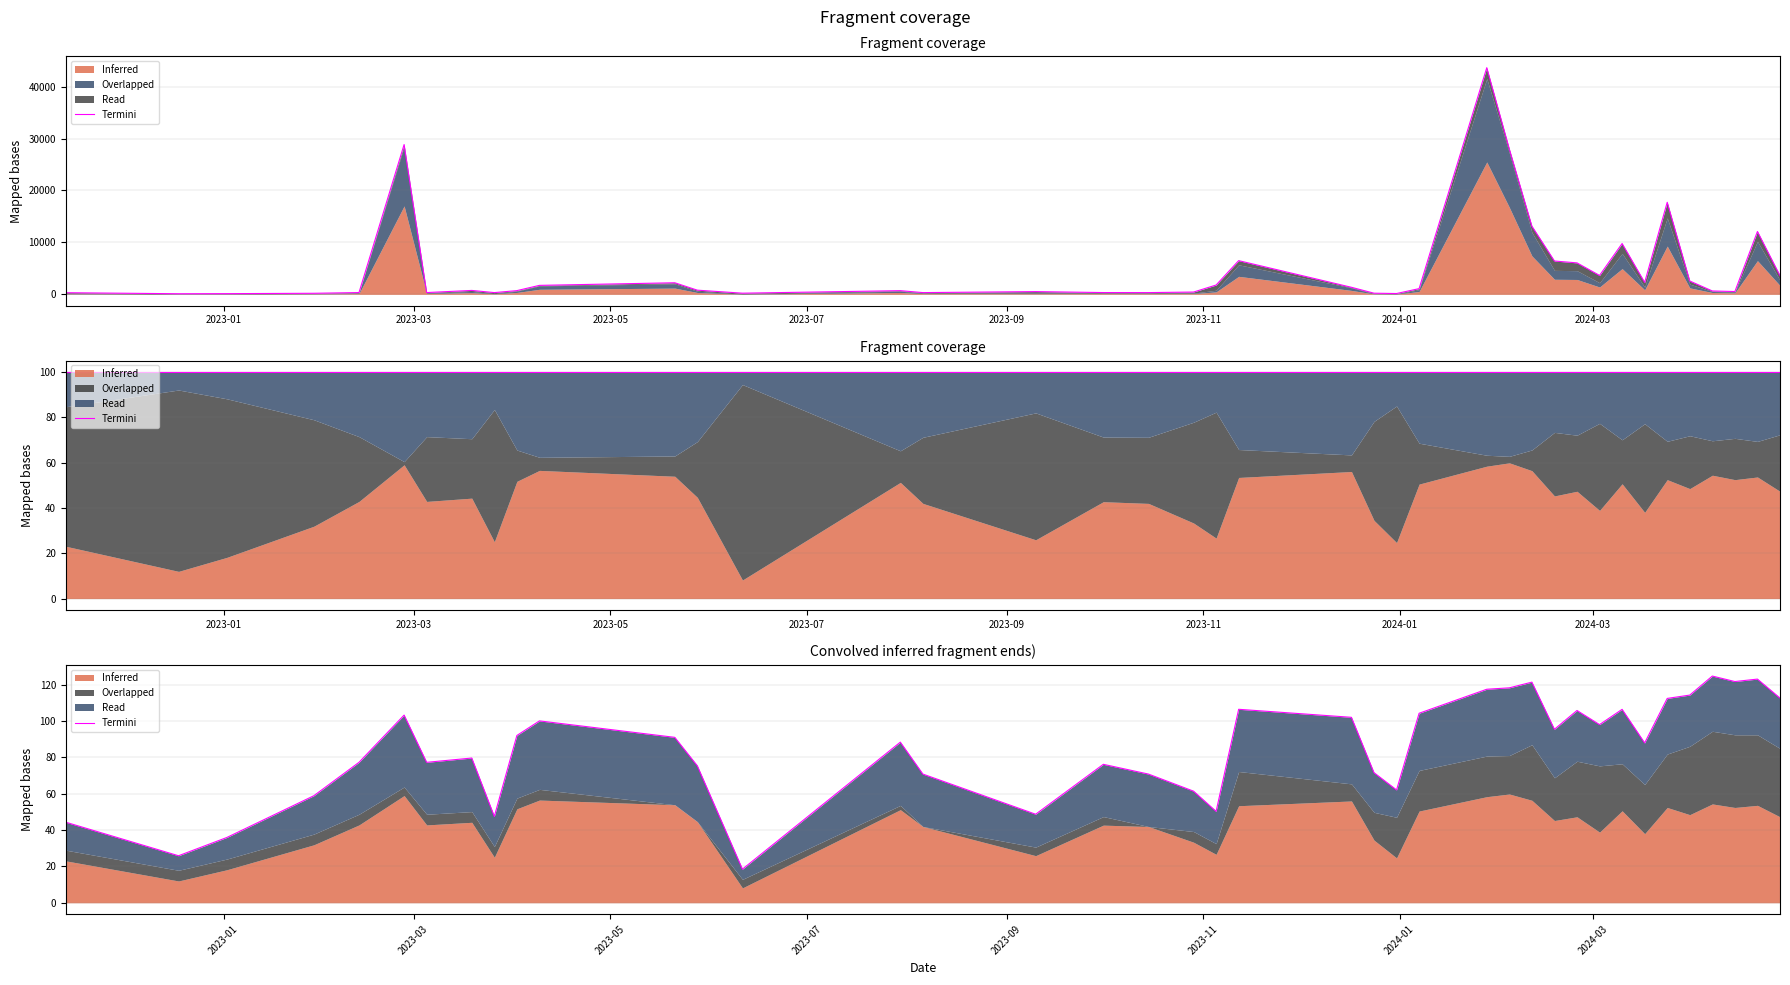

What is the greatest value displayed?

124.8